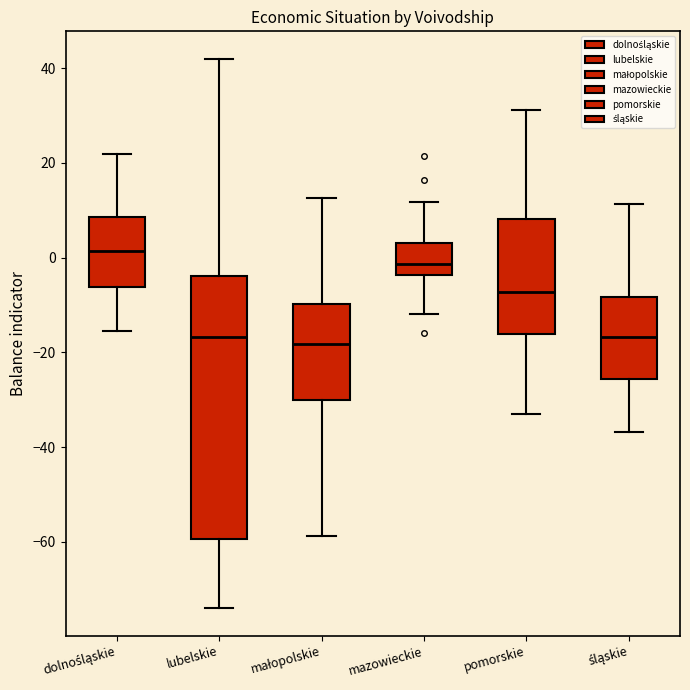

Where does the lower whisker of the box for mazowieckie end on the y-axis? The values are not printed on the chart, so give them approximately, as read against the axis.

-12